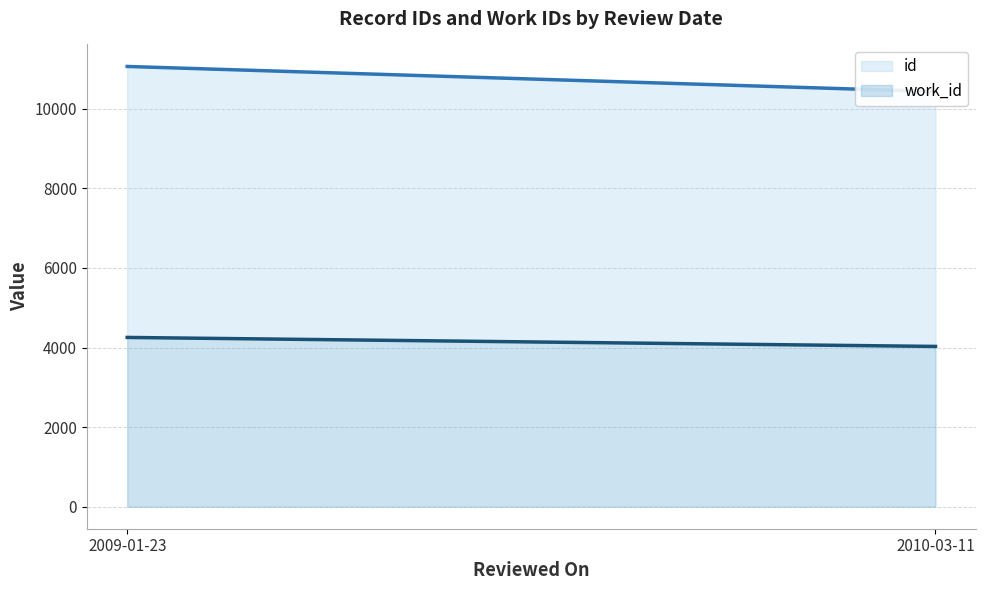

The value of work_id at 2009-01-23 is 1711. True or false?

False